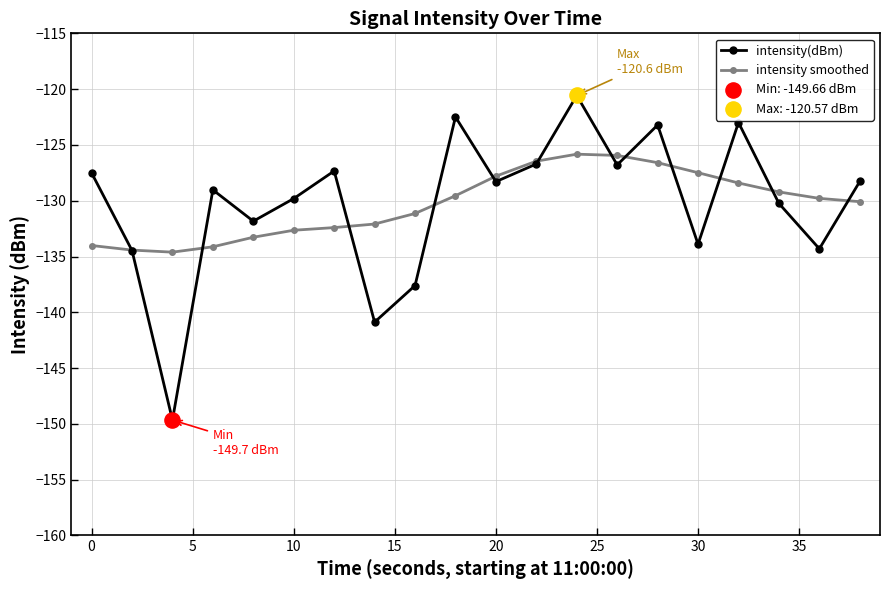

At how many categories does at least one series exceed -136?

20